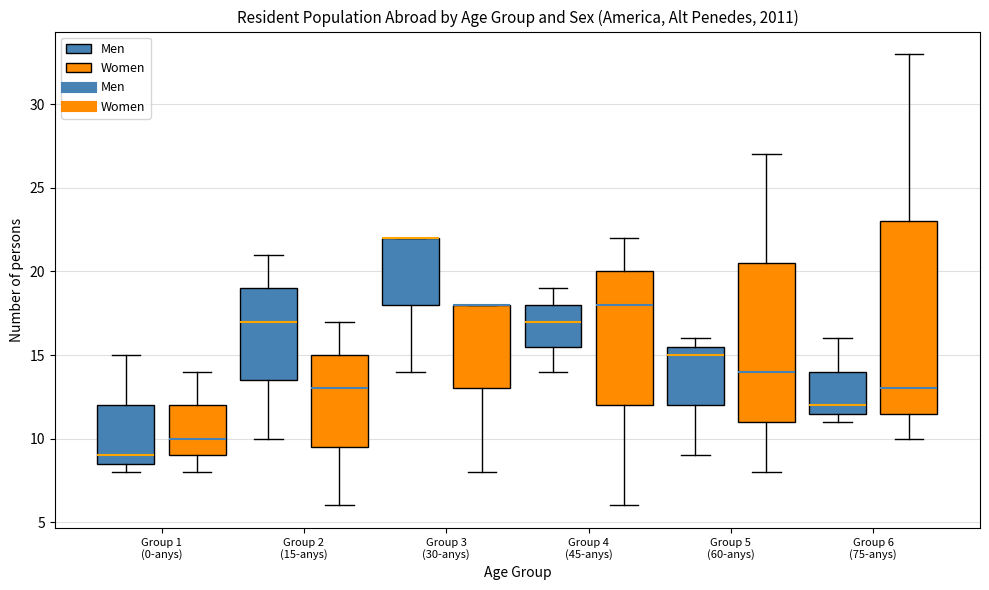

Reading left to right, read every box against the y-axis: the position of its median line, the range the box covers, and the ends of its whiskers. The values are not printed on the chart, so give them approximately, as read against the axis.

Group 1 (0-anys) (Men): median 9.0, box 8.5 to 12.0, whiskers 8.0 to 15.0
Group 1 (0-anys) (Women): median 10.0, box 9.0 to 12.0, whiskers 8.0 to 14.0
Group 2 (15-anys) (Men): median 17.0, box 13.5 to 19.0, whiskers 10.0 to 21.0
Group 2 (15-anys) (Women): median 13.0, box 9.5 to 15.0, whiskers 6.0 to 17.0
Group 3 (30-anys) (Men): median 22.0 (drawn on the box's upper edge), box 18.0 to 22.0, whiskers 14.0 to 22.0
Group 3 (30-anys) (Women): median 18.0 (drawn on the box's upper edge), box 13.0 to 18.0, whiskers 8.0 to 18.0
Group 4 (45-anys) (Men): median 17.0, box 15.5 to 18.0, whiskers 14.0 to 19.0
Group 4 (45-anys) (Women): median 18.0, box 12.0 to 20.0, whiskers 6.0 to 22.0
Group 5 (60-anys) (Men): median 15.0, box 12.0 to 15.5, whiskers 9.0 to 16.0
Group 5 (60-anys) (Women): median 14.0, box 11.0 to 20.5, whiskers 8.0 to 27.0
Group 6 (75-anys) (Men): median 12.0, box 11.5 to 14.0, whiskers 11.0 to 16.0
Group 6 (75-anys) (Women): median 13.0, box 11.5 to 23.0, whiskers 10.0 to 33.0